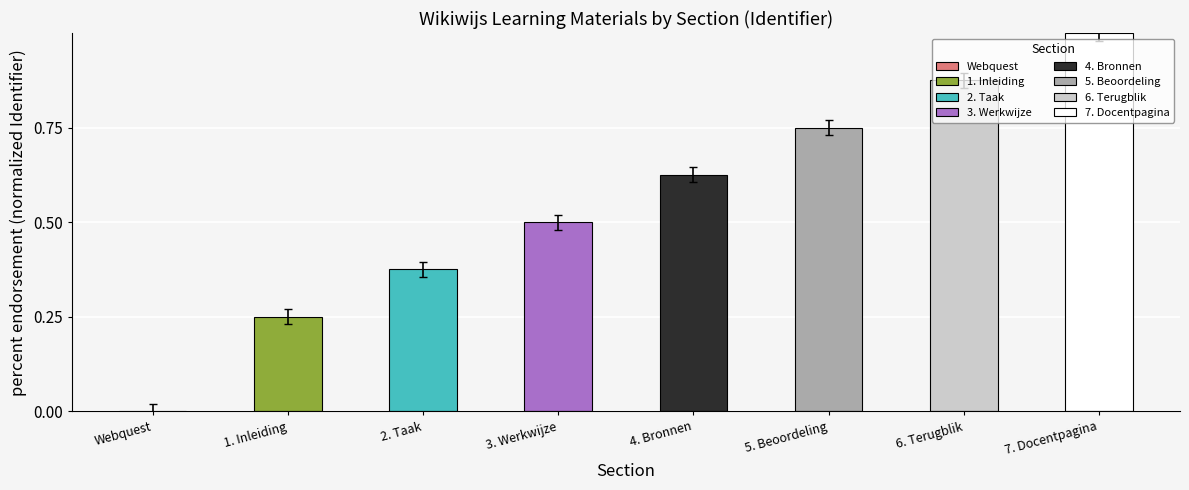

Reading left to right, transcribe all the data shown in this chart.

-0.0	0.2	0.4	0.5	0.6	0.7	0.9	1.0